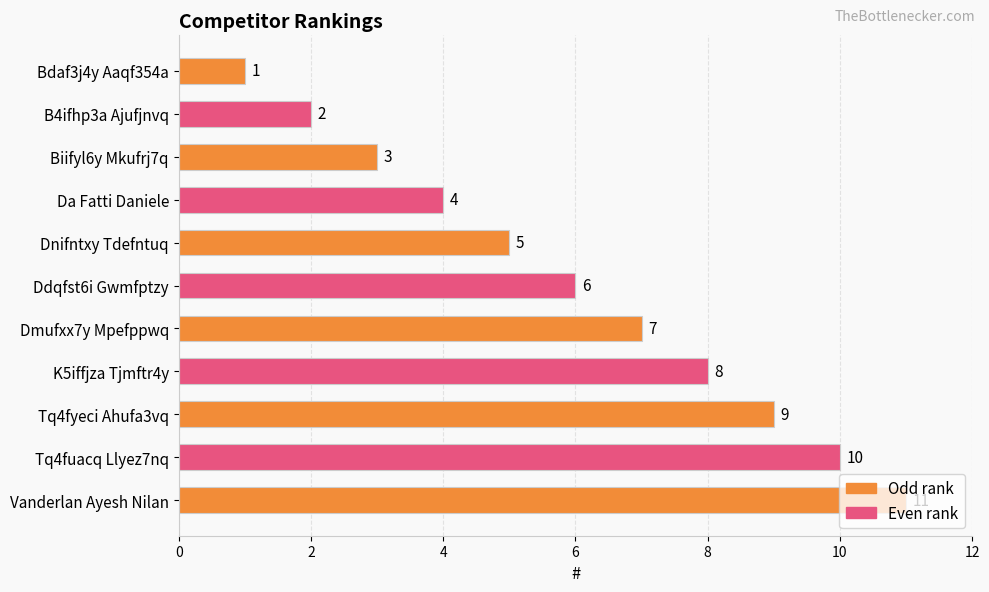

What is the ratio of the value at Dmufxx7y Mpefppwq to the value at Dnifntxy Tdefntuq?

1.4